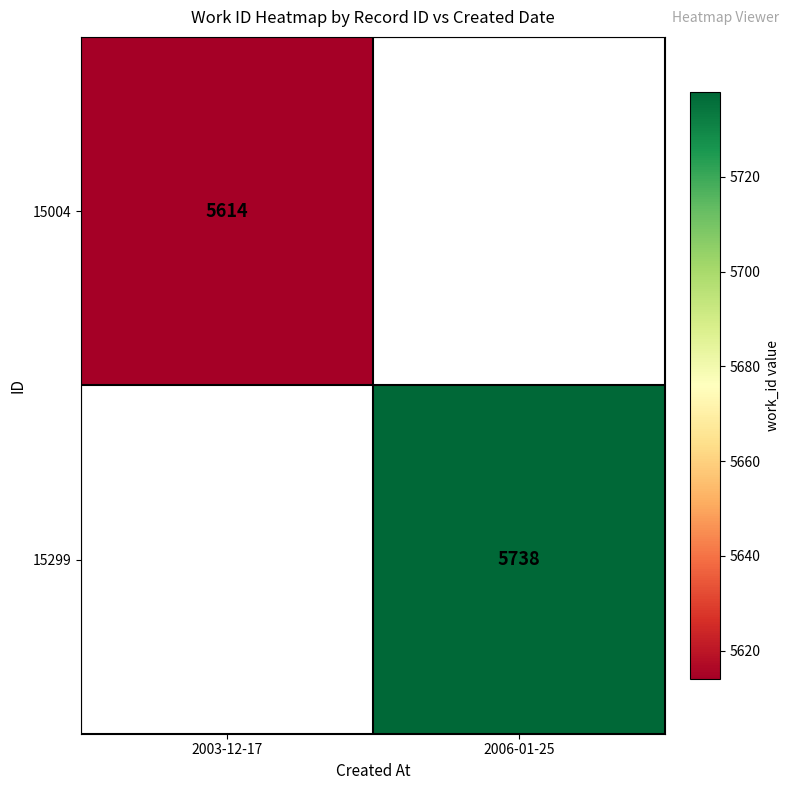

The 15299 series shows 5738 at 2006-01-25. True or false?

True